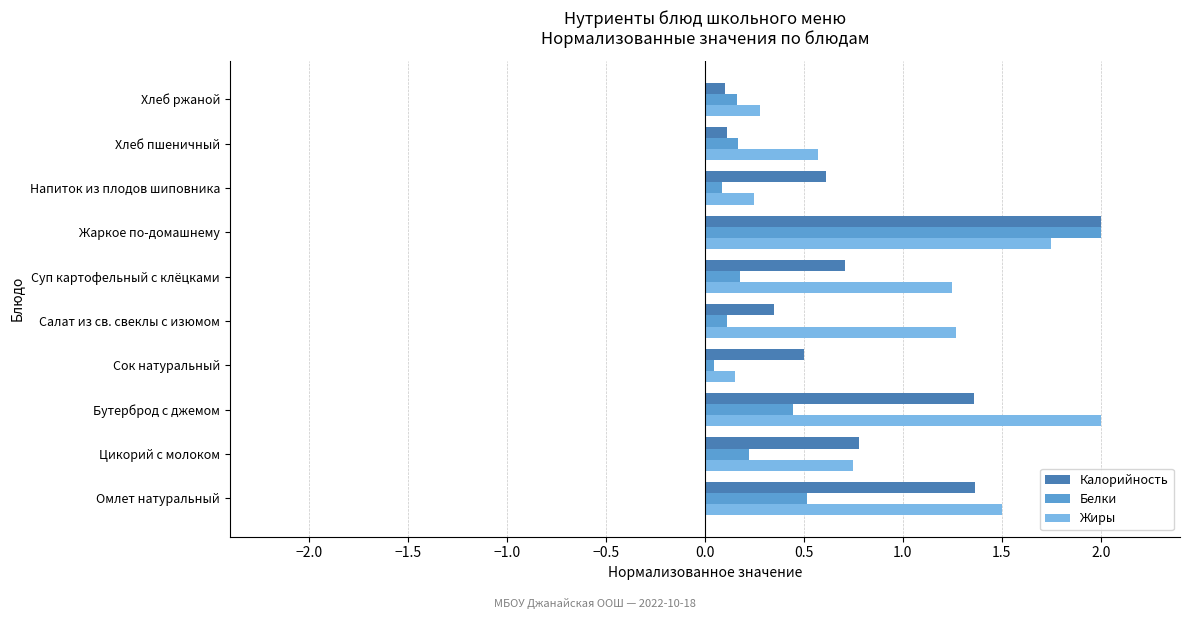

True or false: Калорийность has a value of 0.7 at Суп картофельный с клёцками.

True